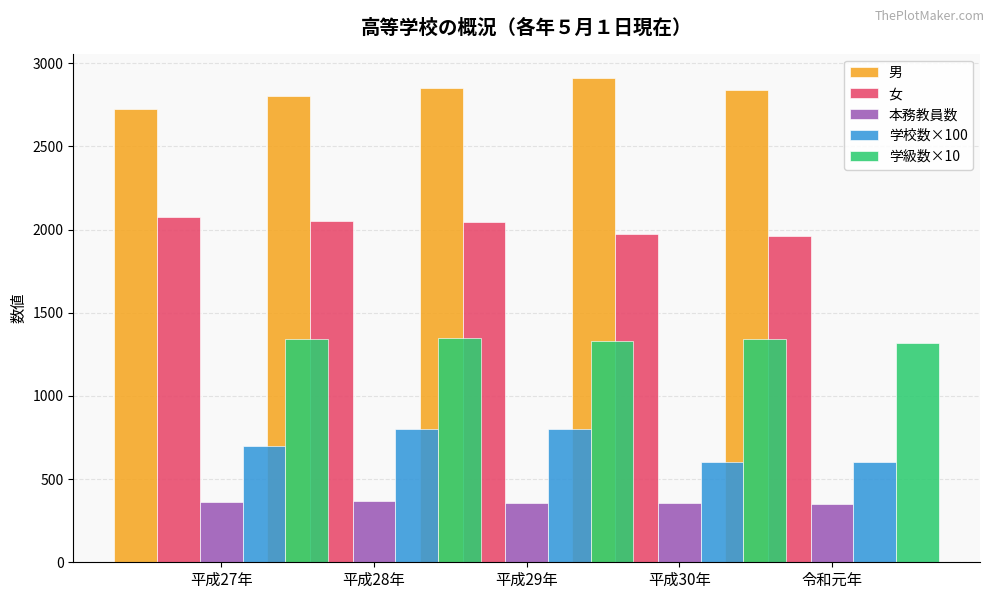

Rank the categories by 女 value from lowest to highest.

令和元年, 平成30年, 平成29年, 平成28年, 平成27年